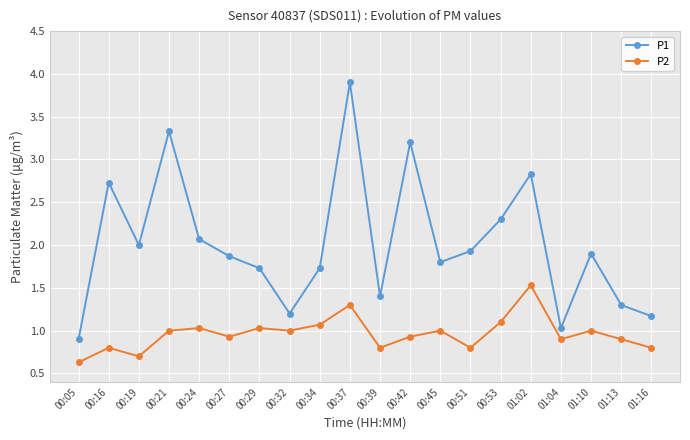

True or false: P1 and P2 intersect in this chart.

False